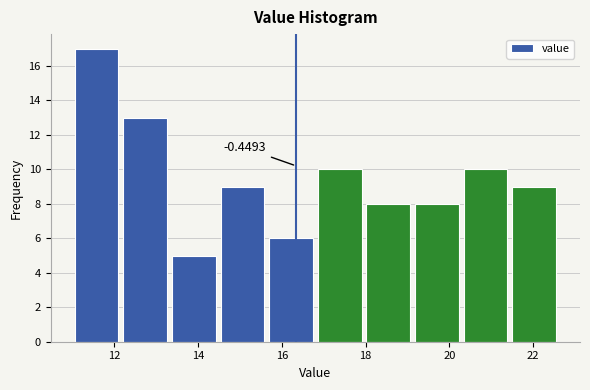

Over which range of the x-axis is the bar tallest?

11.00 to 12.16